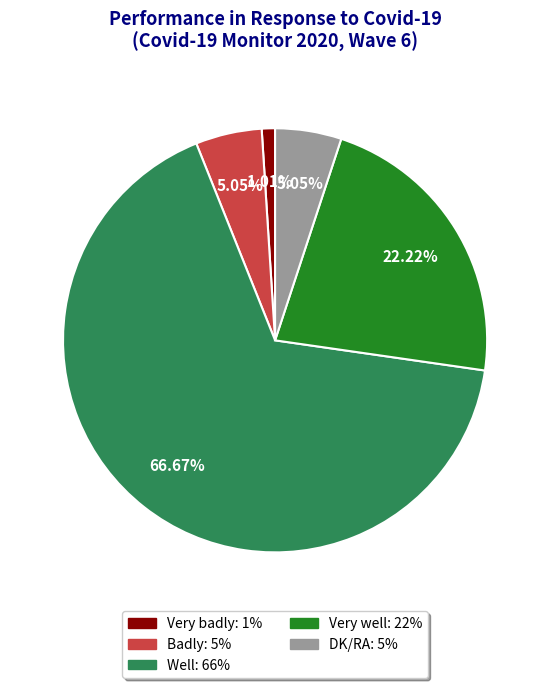

To the nearest percent, what is the average slice percentage?

20%